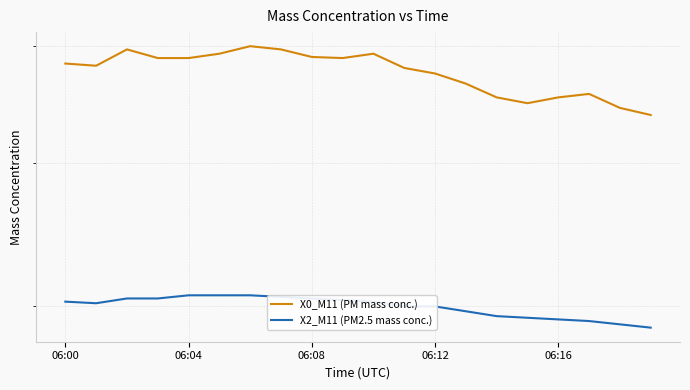

What is the total value across all series at 5?

10.0